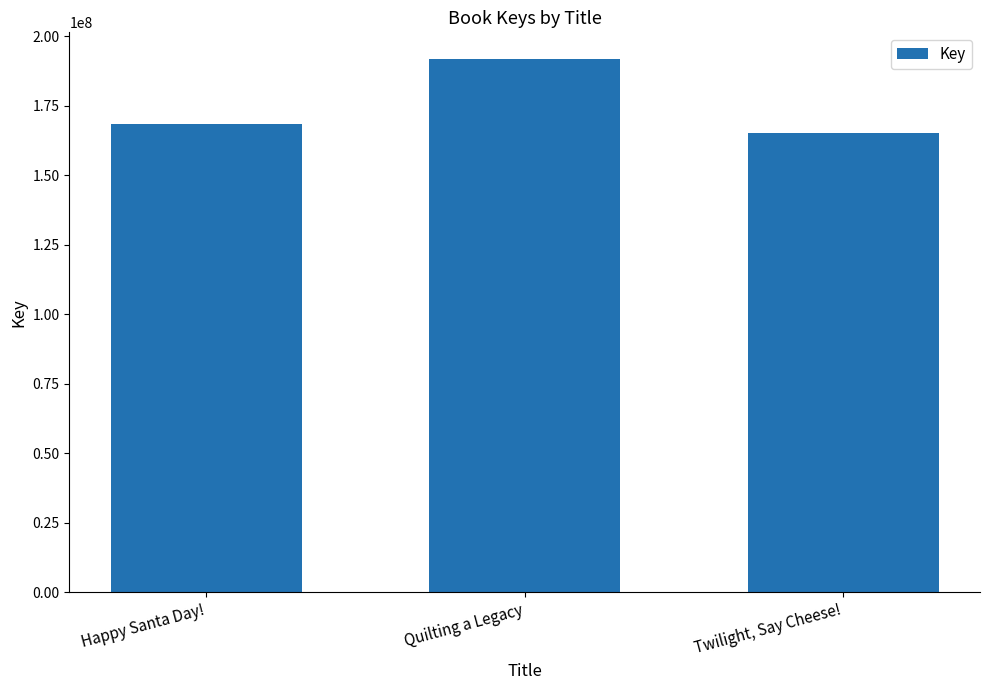

True or false: the data shows 191883349 at Quilting a Legacy.

True